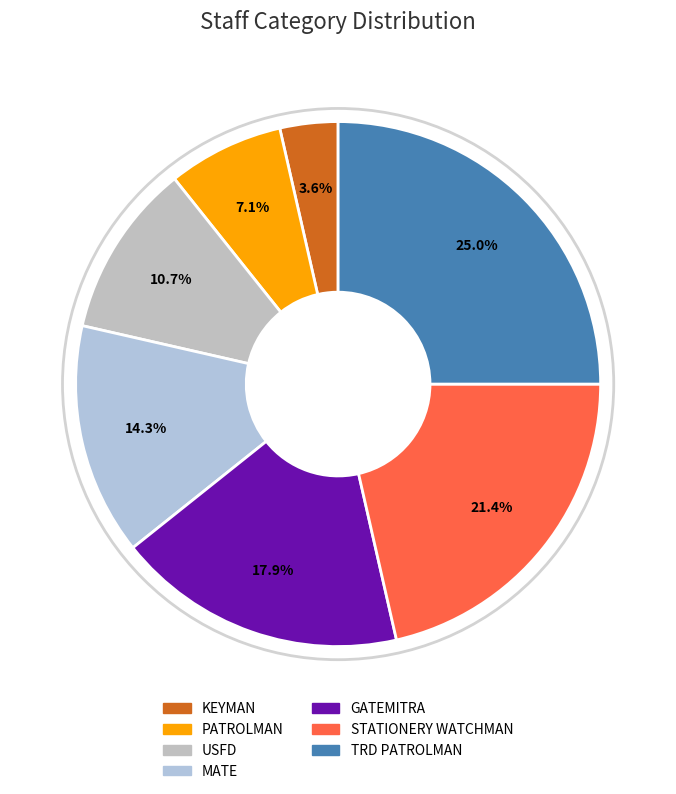

Does any single category account for the majority?

No